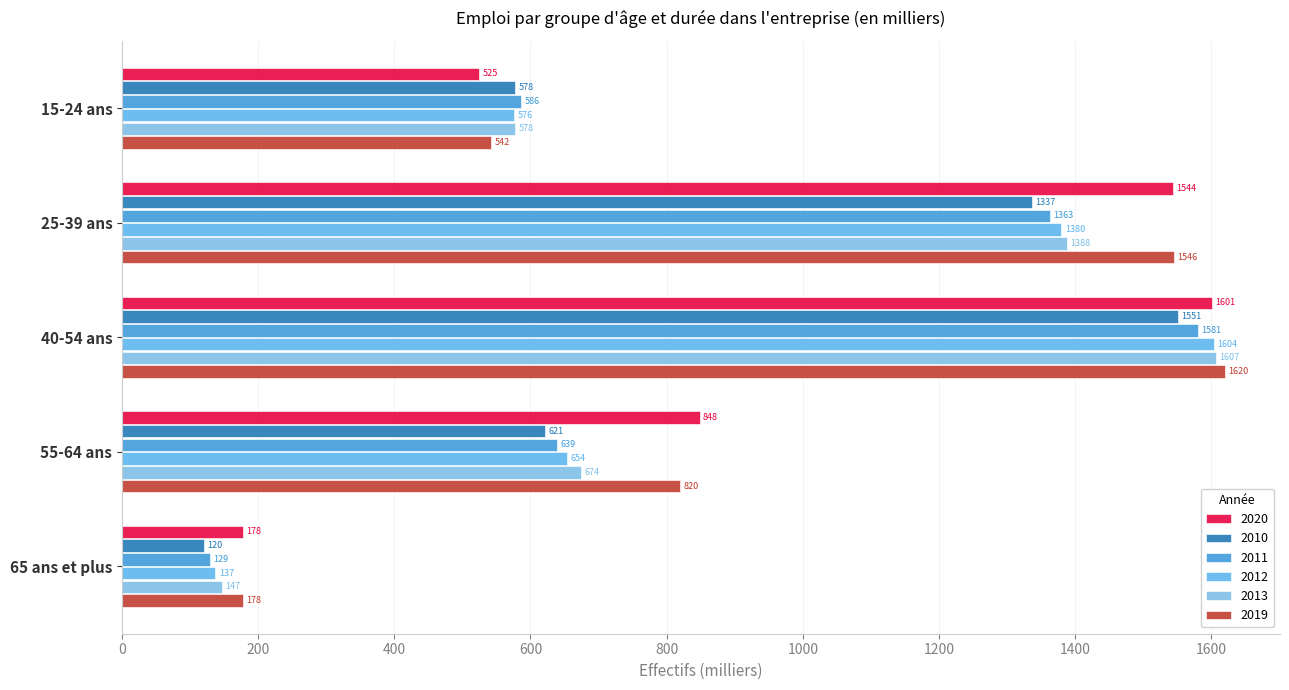

How many distinct data groups are displayed?

6